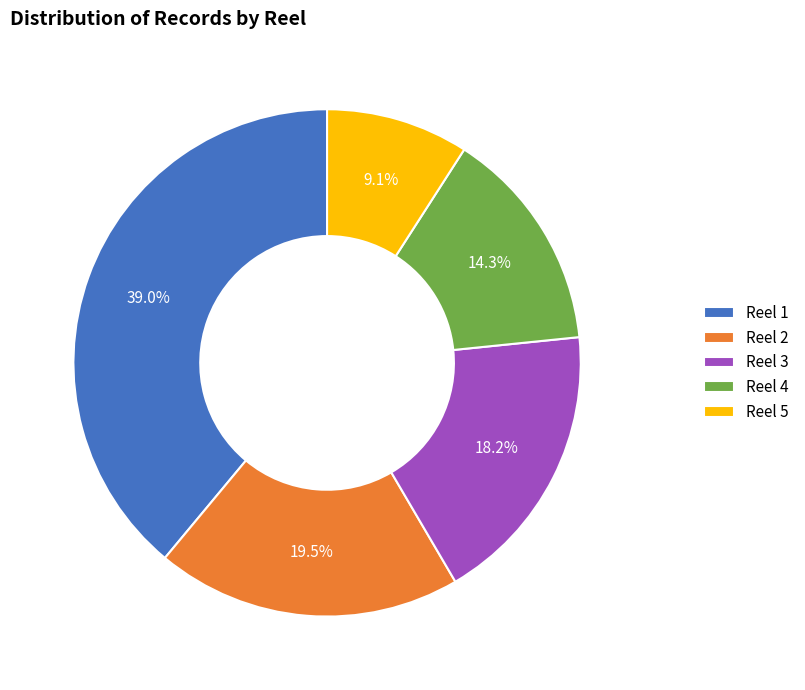

To the nearest percent, what percentage of the pie is Reel 4?

14%